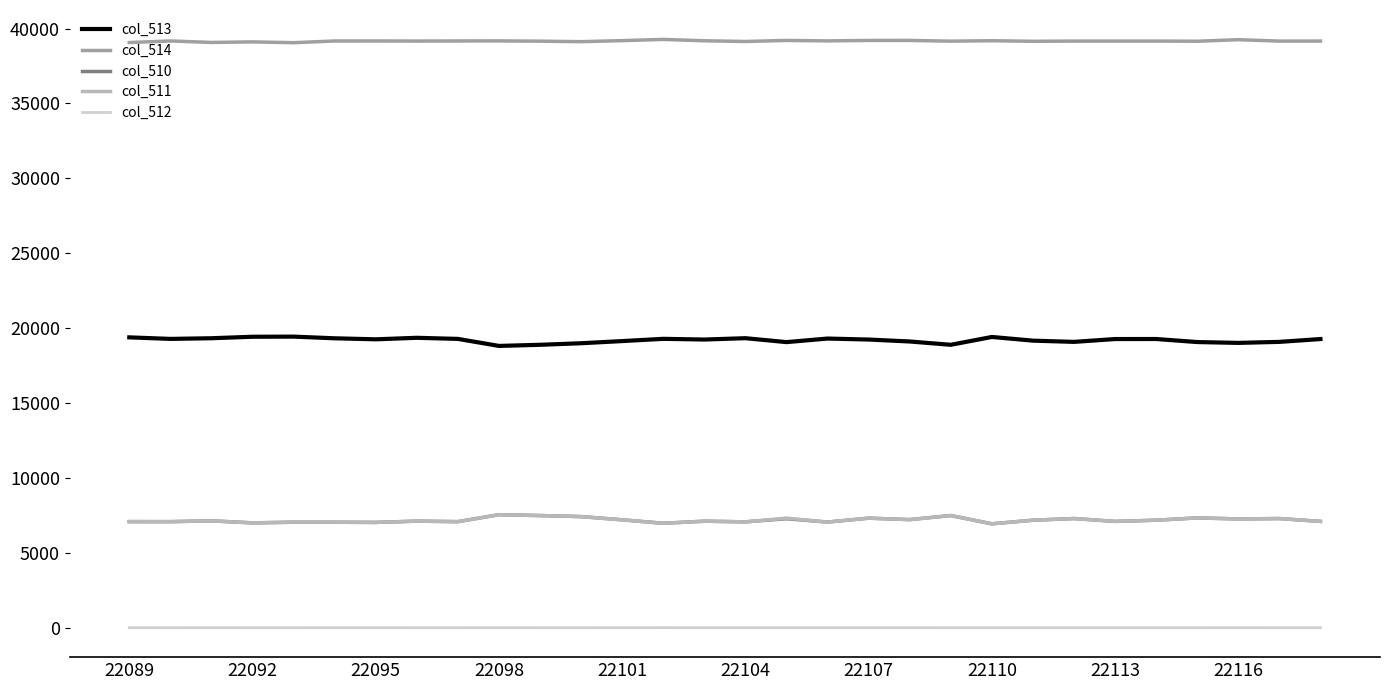

True or false: col_512 and col_510 intersect in this chart.

False